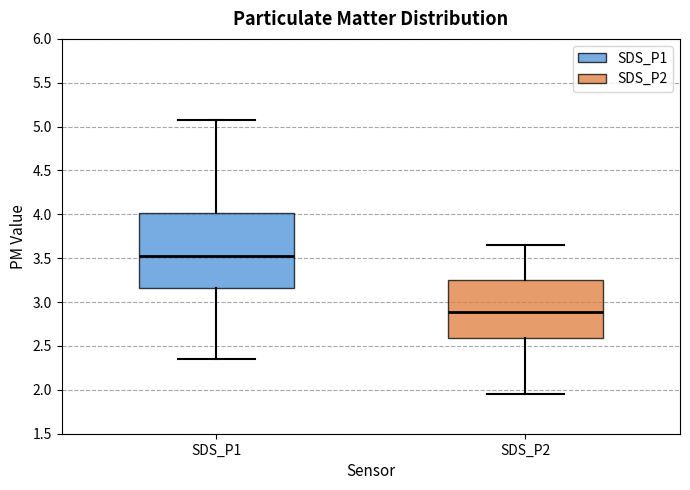

Reading left to right, transcribe this box plot: for each box, give where its median line is, the range the box spans, and where its two whiskers end, as read against the y-axis. The values are not printed on the chart, so give them approximately, as read against the axis.

SDS_P1: median 3.55, box 3.15 to 4.00, whiskers 2.35 to 5.05
SDS_P2: median 2.90, box 2.60 to 3.25, whiskers 1.95 to 3.65